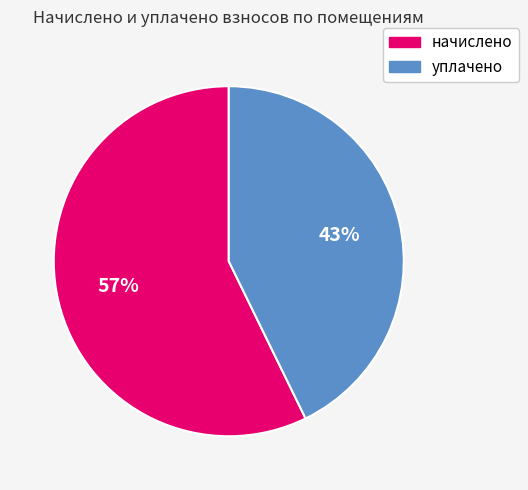

Is there a majority slice in this chart?

Yes